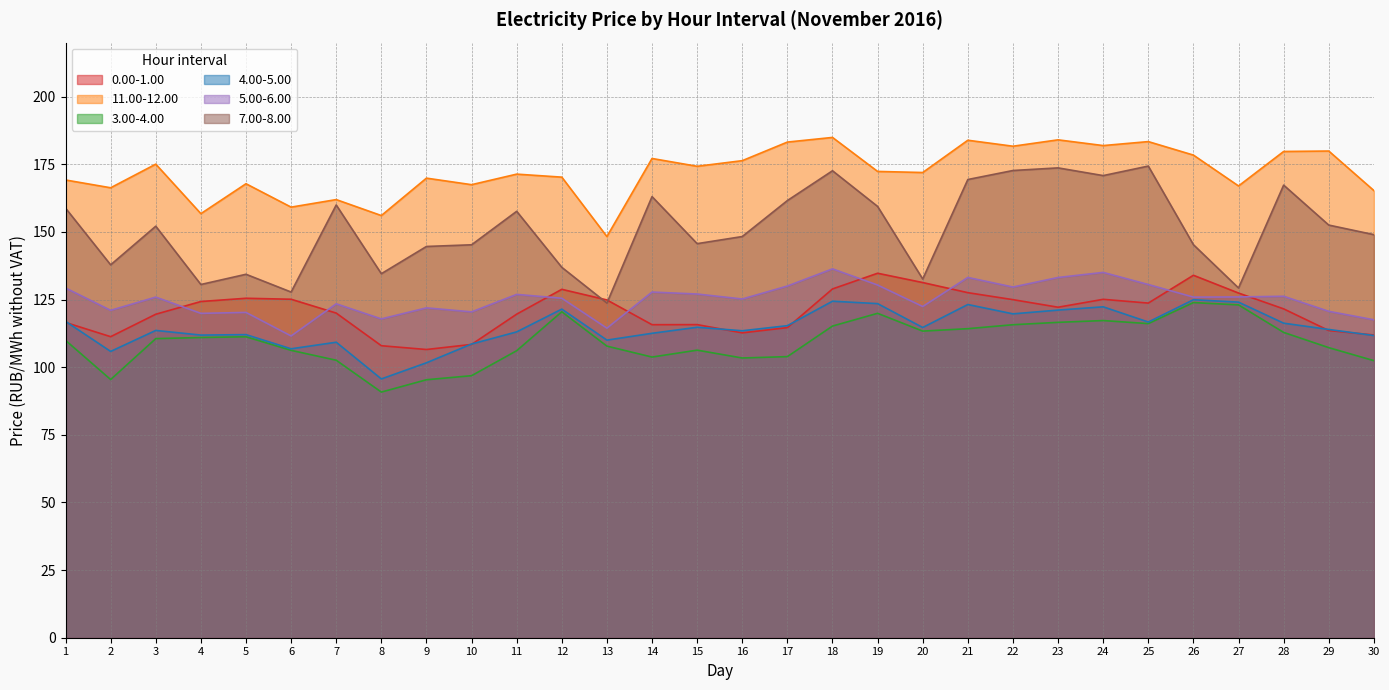

At which label is 3.00-4.00 closest to 107?

29